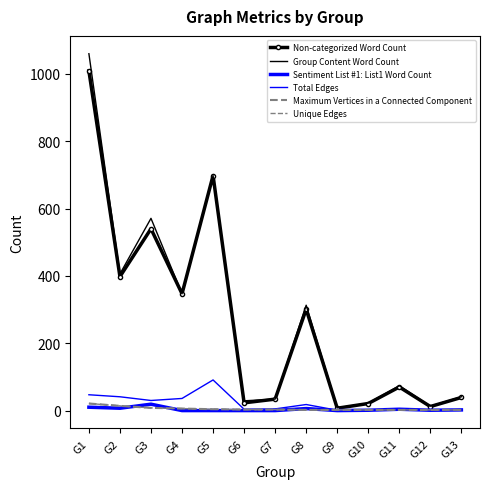

Between G13 and G1, which is larger?

G1